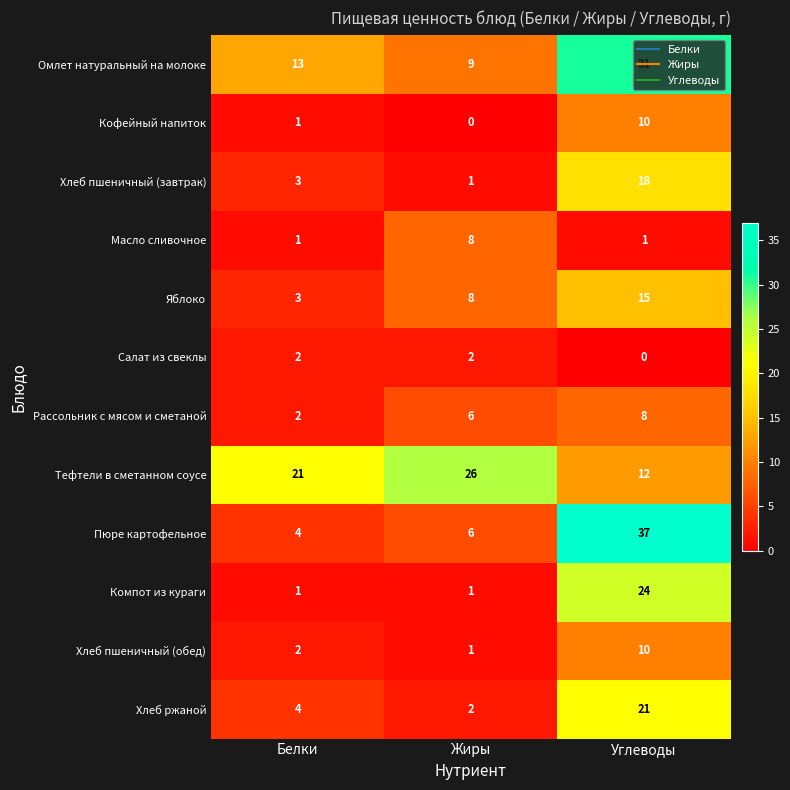

What is the sum of all Пюре картофельное values?

47